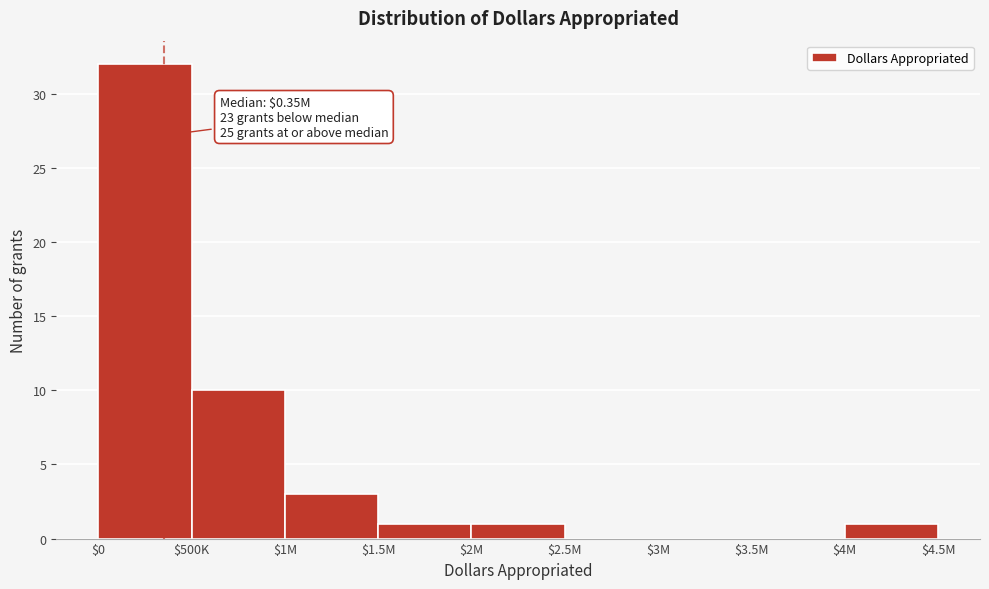

What is the sum of all values?

48